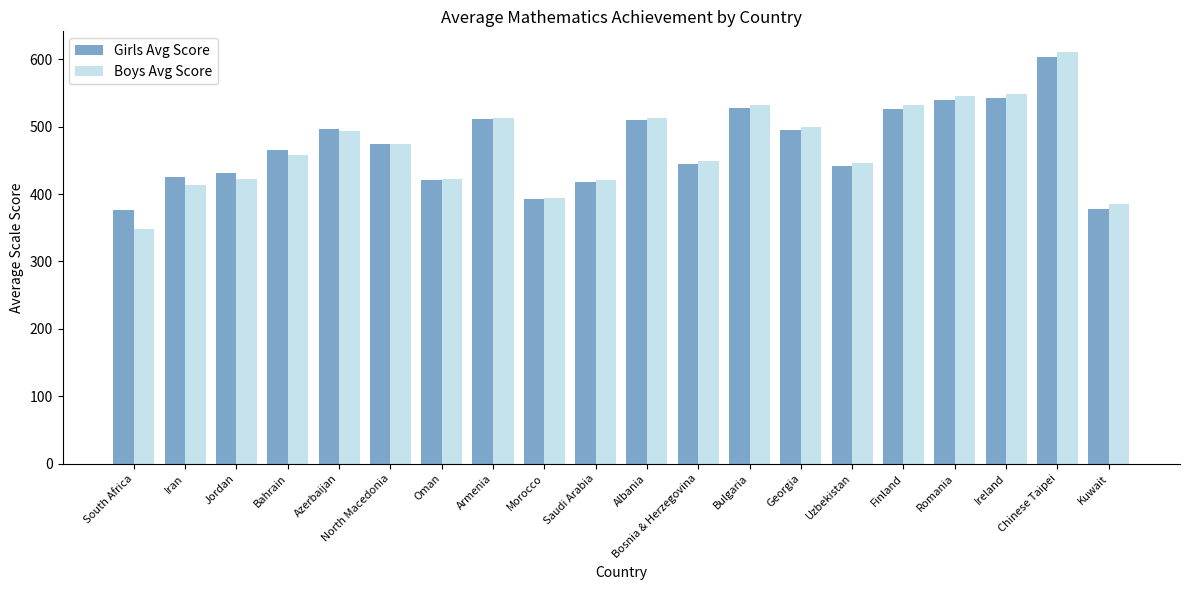

At which category is the sum across all series the highest?

Chinese Taipei